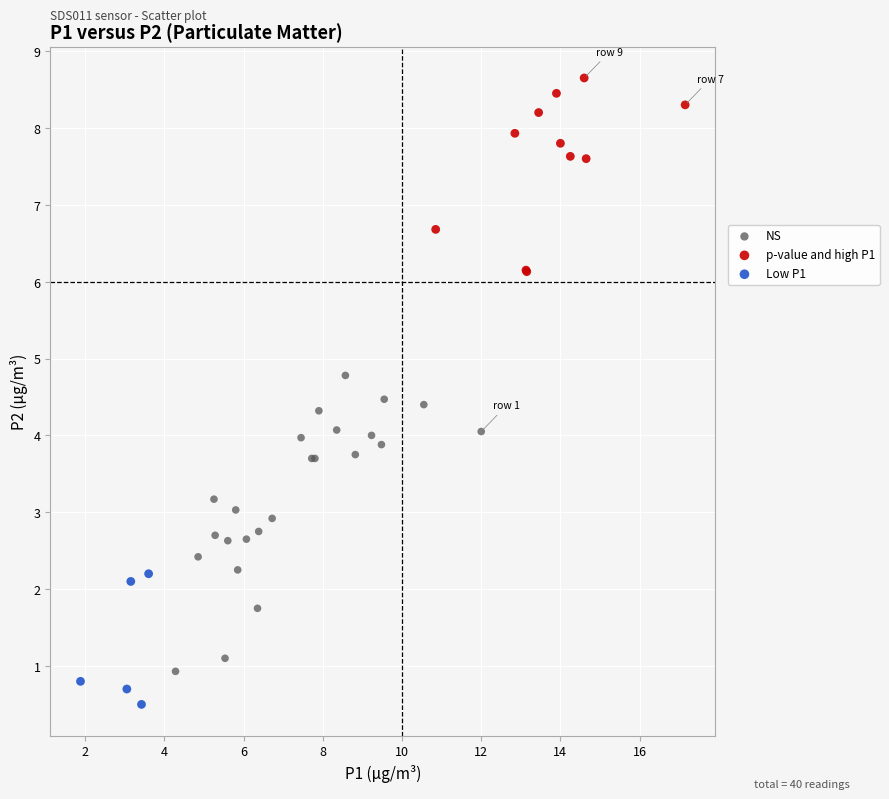

Which series contains the lowest Y value?

Low P1